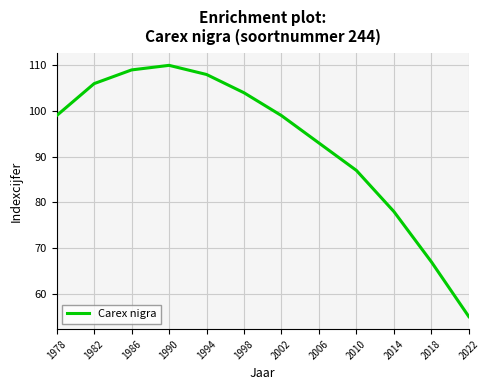

Which category has the lowest value across all series?

2022